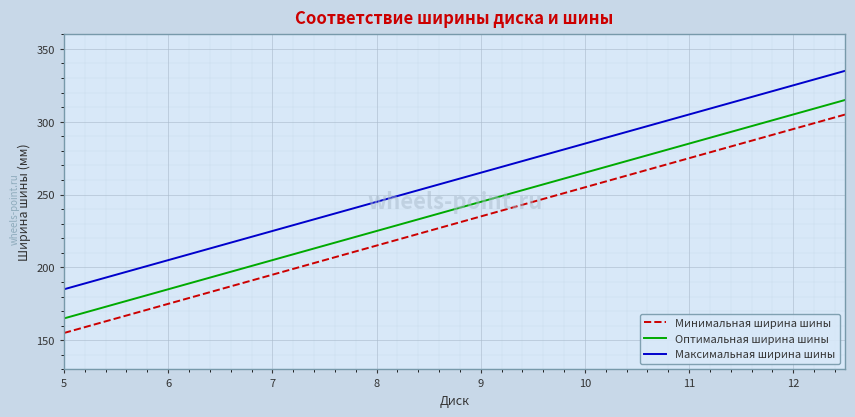

True or false: Оптимальная ширина шины and Минимальная ширина шины intersect in this chart.

False